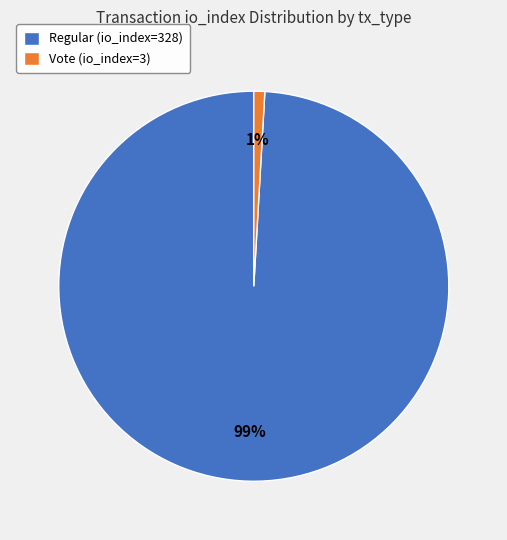

Is it true that Vote (io_index=3) is 1% of the pie?

True